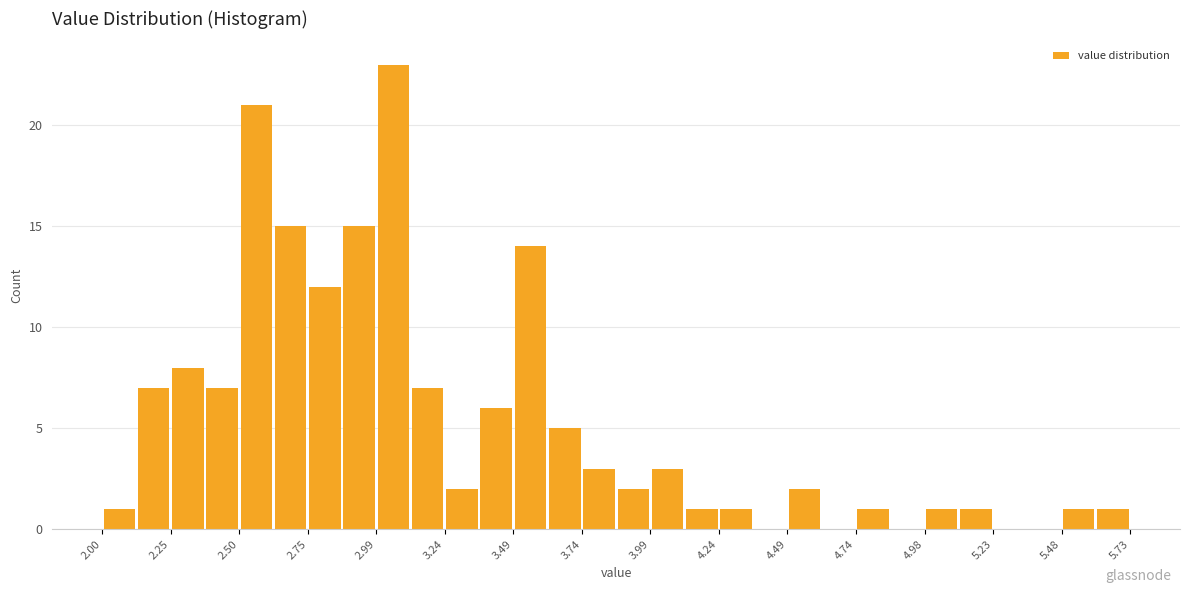

Read against the x-axis, roughly where is the centre of the tallest bar?

3.05